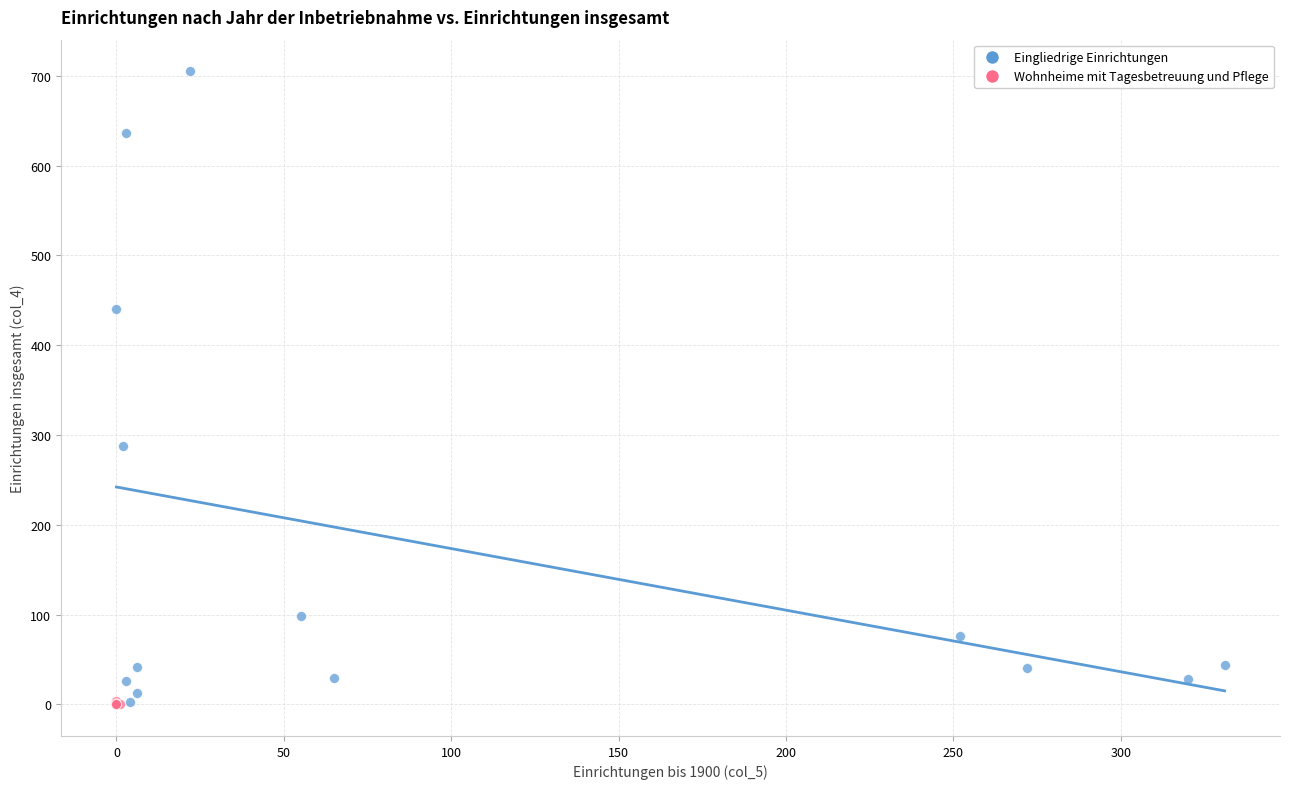

Which series contains the highest Y value?

Eingliedrige Einrichtungen